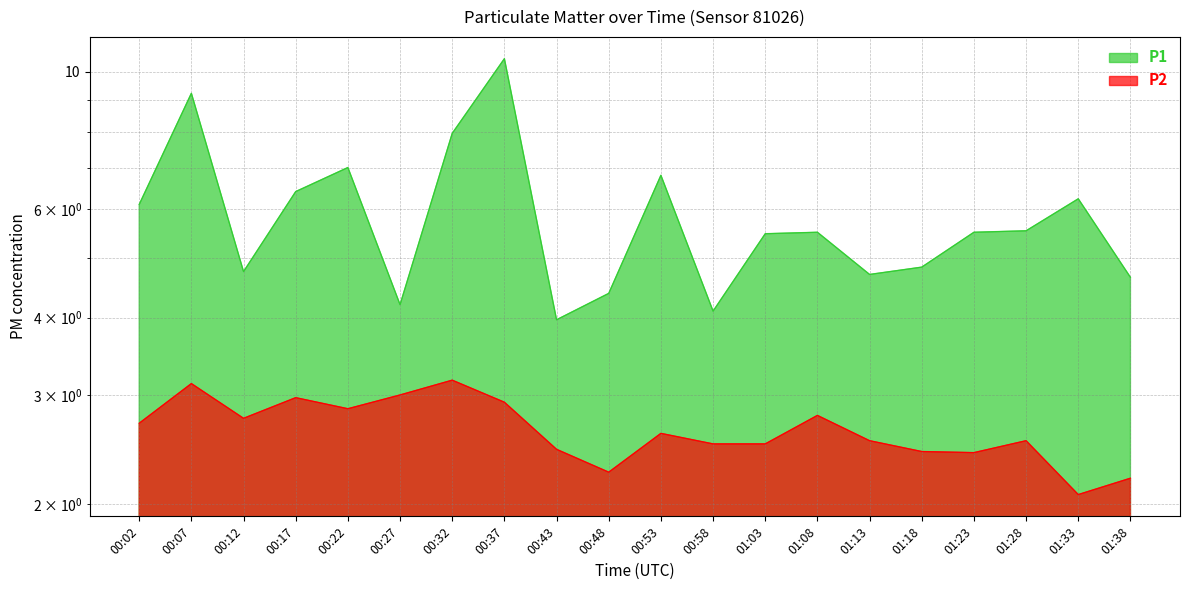

What is the average value of the P2 series?

2.6